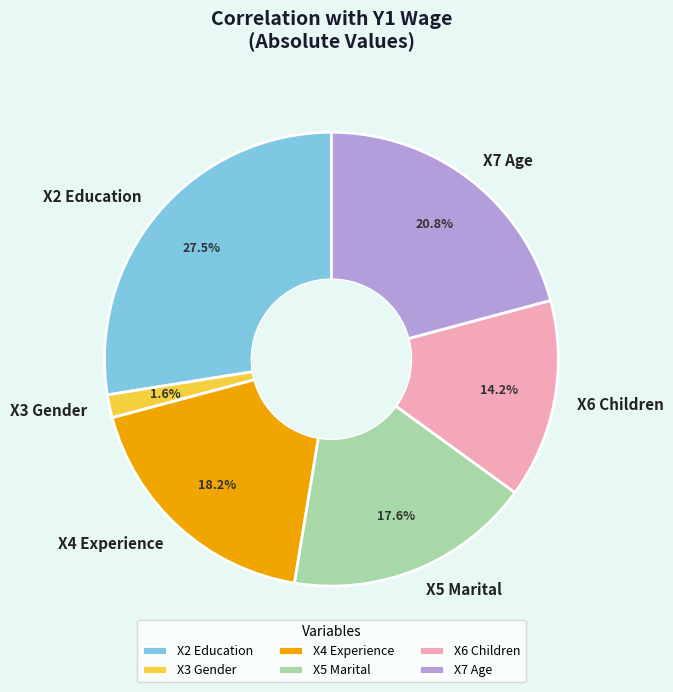

Combined, do X5 Marital and X6 Children account for over 50%?

No